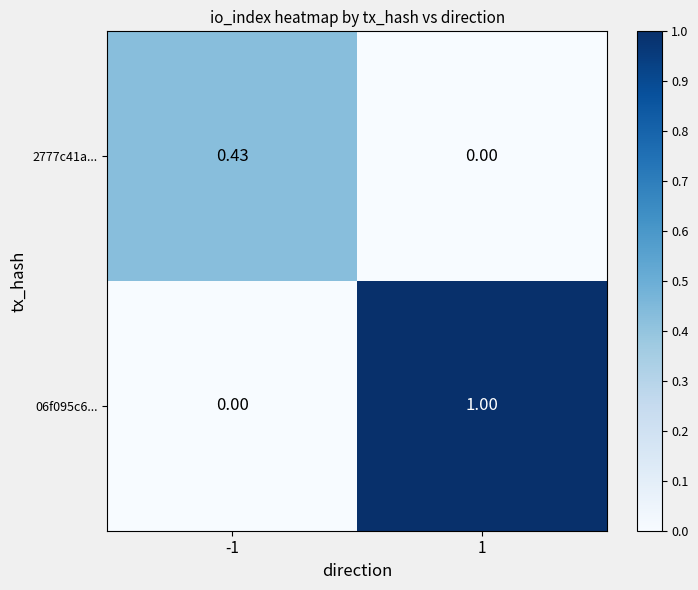

Is the value of 06f095c6... at 1 greater than the value of 2777c41a... at 1?

Yes